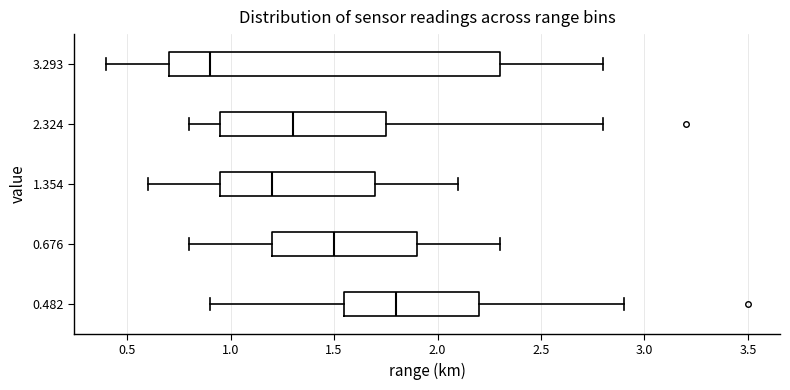

Where is the left edge of the box at y = 0.482 on the x-axis? The values are not printed on the chart, so give them approximately, as read against the axis.

1.55